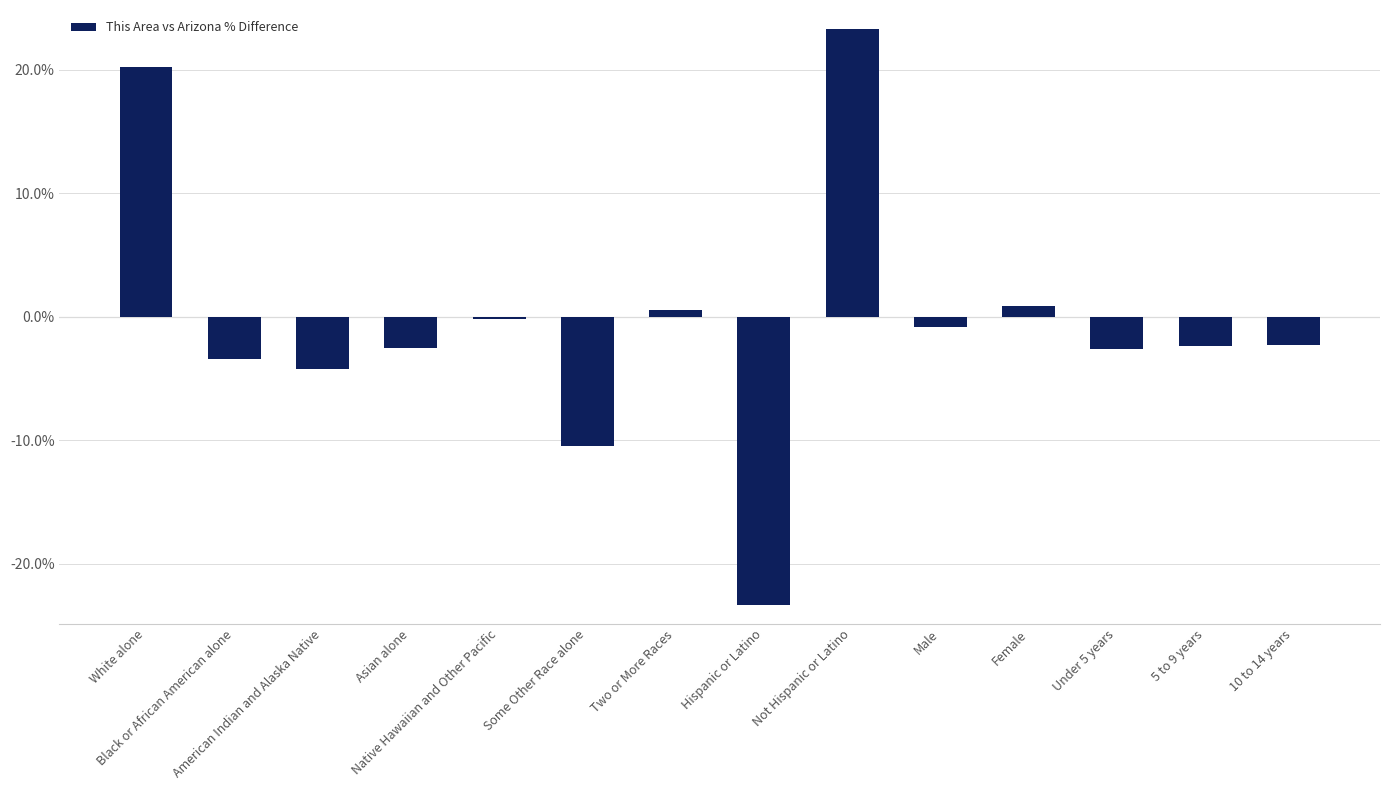

Is it true that the value at White alone is 6.1?

False